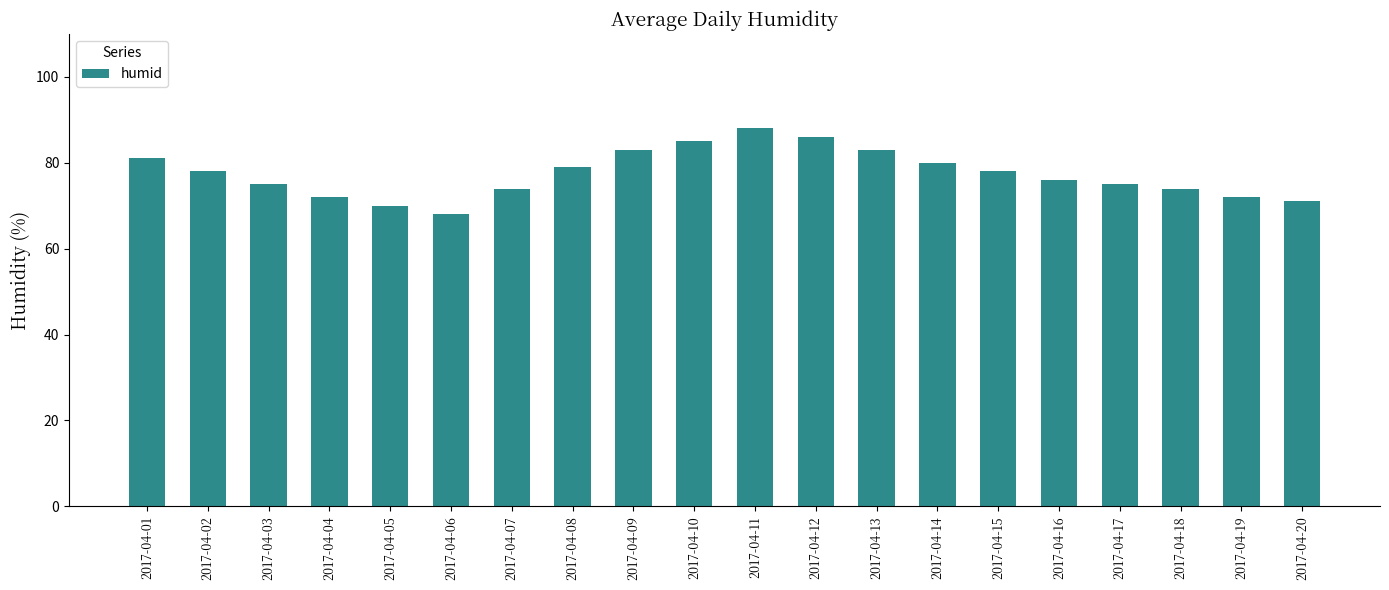

What is the difference between the values at 2017-04-17 and 2017-04-02?

3